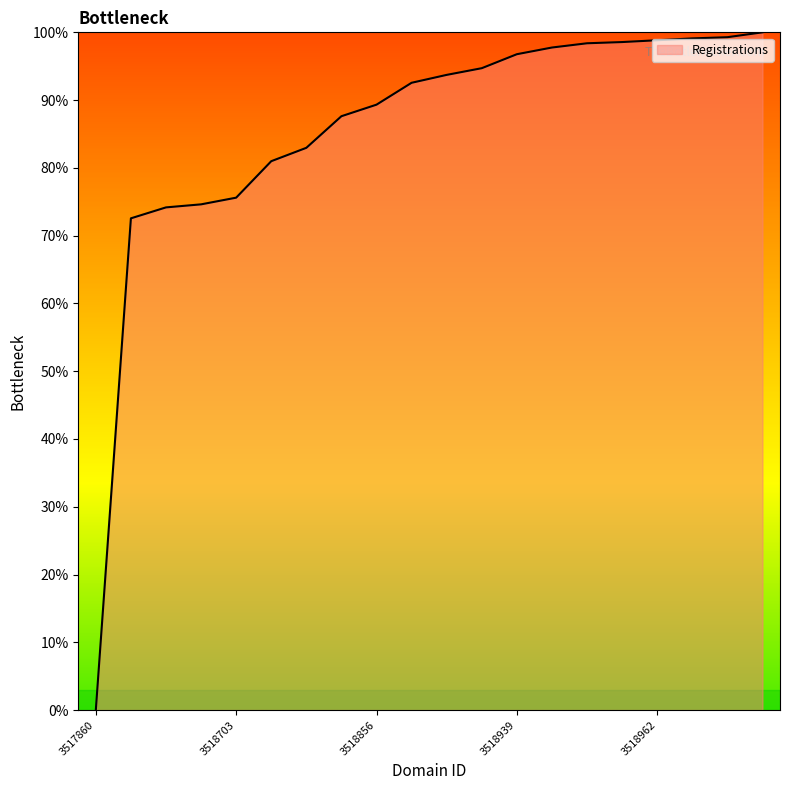

What is the maximum value shown in the chart?

100.0